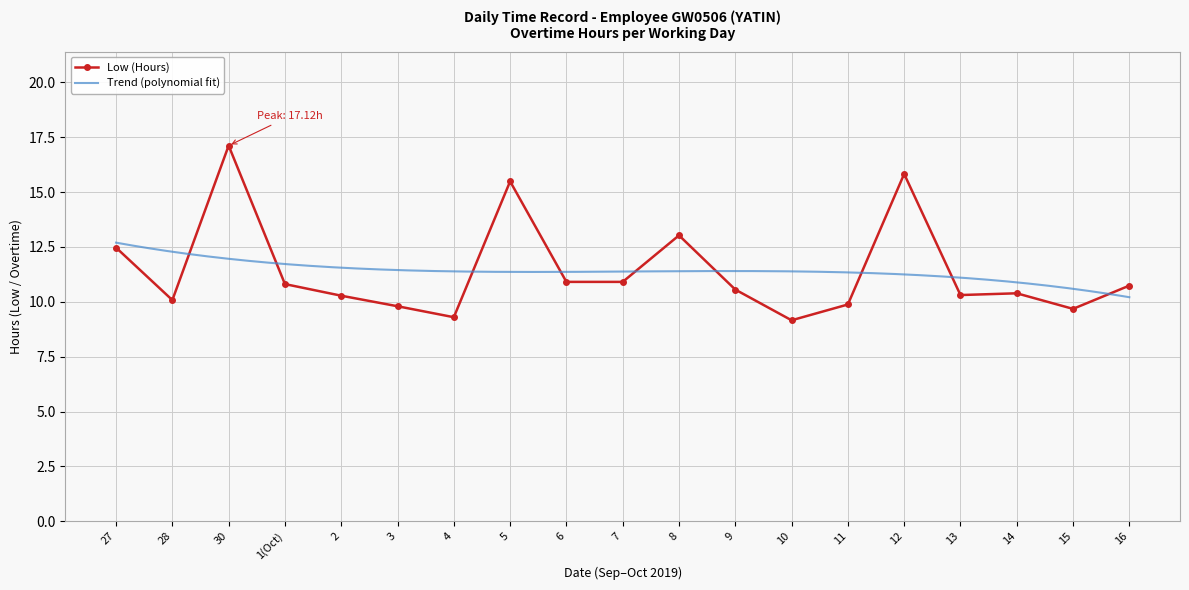

What is the sum of all values?

216.8